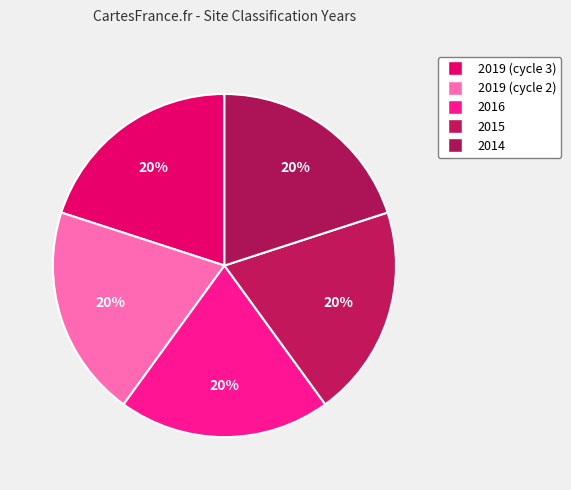

Count the number of slices in the pie.

5